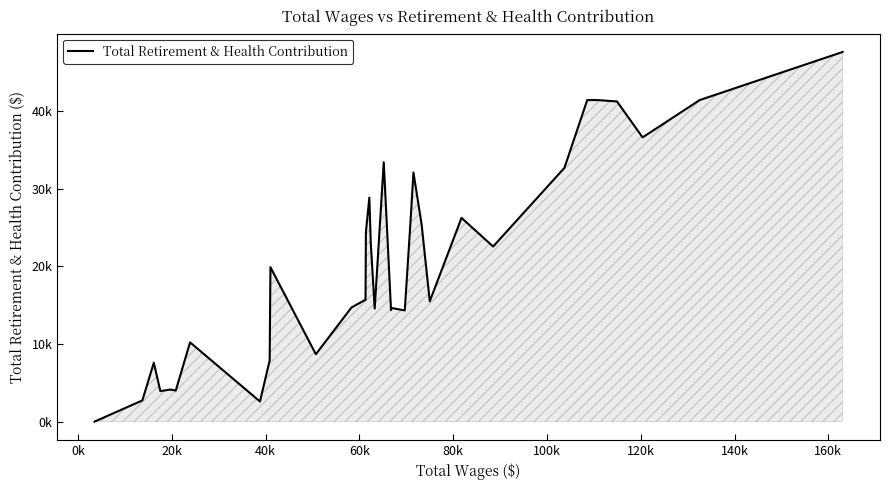

Does the chart have visible grid lines?

No